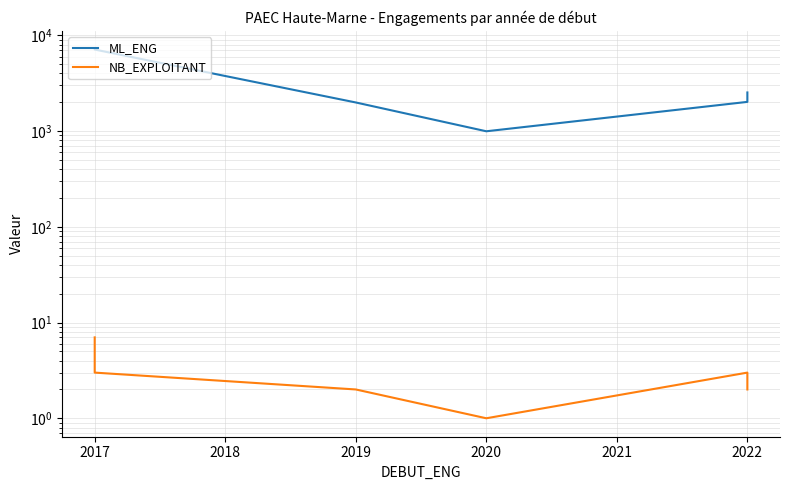

How many values in the ML_ENG series exceed 2534?

2